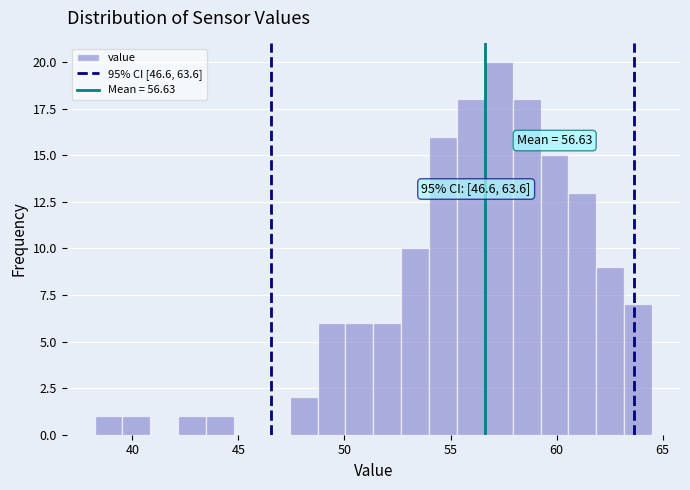

Around what value on the x-axis is the tallest bar? Give the approximate position of its centre, as read against the axis.

57.5